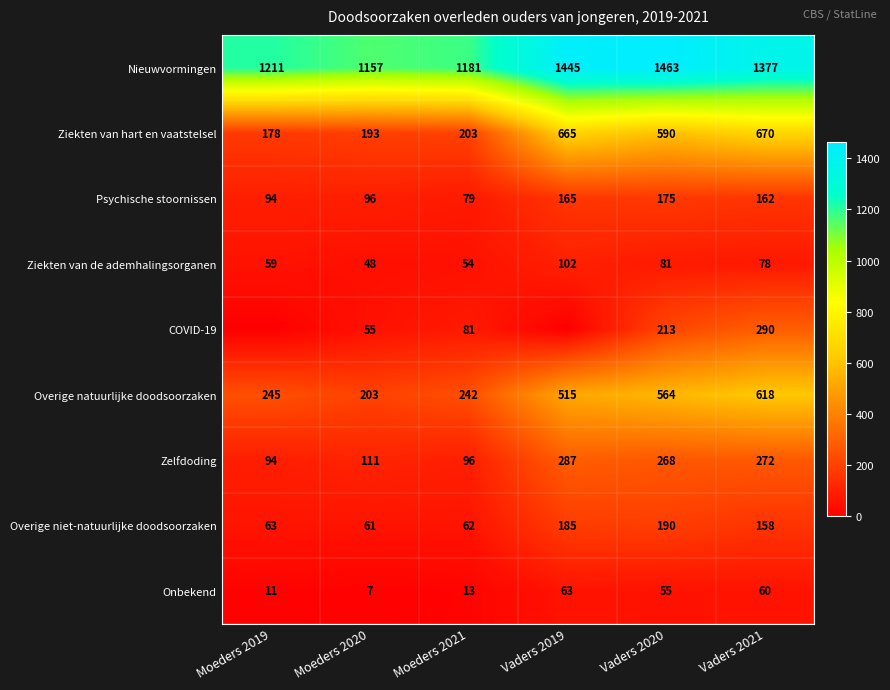

True or false: Ziekten van hart en vaatstelsel has a value of 282 at Moeders 2020.

False